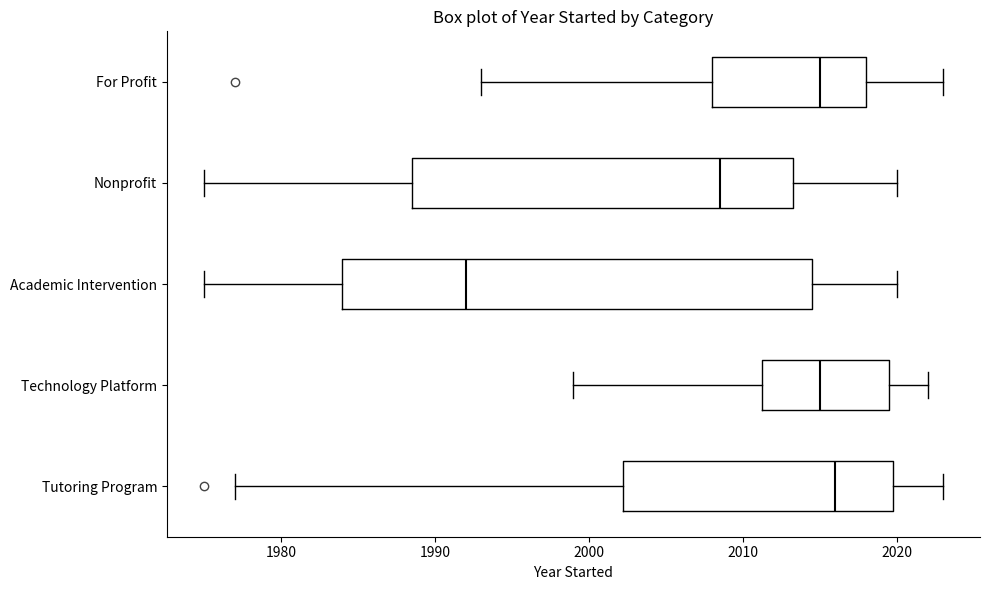

Which box has the furthest to the left median line?

Academic Intervention